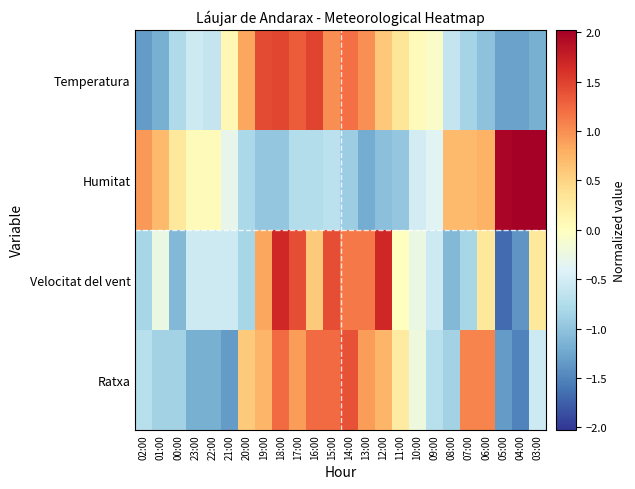

Reading left to right, extract all data points from this chart.

Temperatura: 02:00=-1.3	01:00=-1.2	00:00=-0.8	23:00=-0.5	22:00=-0.6	21:00=0.1	20:00=0.8	19:00=1.4	18:00=1.5	17:00=1.3	16:00=1.5	15:00=1.0	14:00=1.2	13:00=1.0	12:00=0.6	11:00=0.3	10:00=0.0	09:00=-0.1	08:00=-0.6	07:00=-0.8	06:00=-1.0	05:00=-1.3	04:00=-1.3	03:00=-1.2
Humitat: 02:00=0.9	01:00=0.7	00:00=0.3	23:00=0.0	22:00=0.0	21:00=-0.3	20:00=-0.8	19:00=-1.0	18:00=-1.0	17:00=-0.7	16:00=-0.7	15:00=-0.7	14:00=-0.9	13:00=-1.2	12:00=-1.0	11:00=-1.0	10:00=-0.5	09:00=-0.4	08:00=0.7	07:00=0.7	06:00=0.8	05:00=2.0	04:00=2.0	03:00=2.0
Velocitat del vent: 02:00=-0.8	01:00=-0.3	00:00=-1.1	23:00=-0.5	22:00=-0.5	21:00=-0.5	20:00=-0.8	19:00=0.9	18:00=1.7	17:00=1.4	16:00=0.6	15:00=1.4	14:00=1.1	13:00=1.1	12:00=1.7	11:00=0.0	10:00=-0.3	09:00=-0.5	08:00=-1.1	07:00=-0.8	06:00=0.3	05:00=-1.7	04:00=-1.4	03:00=0.3
Ratxa: 02:00=-0.7	01:00=-0.9	00:00=-0.9	23:00=-1.2	22:00=-1.2	21:00=-1.3	20:00=0.6	19:00=0.7	18:00=1.2	17:00=0.9	16:00=1.2	15:00=1.2	14:00=1.4	13:00=0.9	12:00=0.7	11:00=0.3	10:00=-0.2	09:00=-0.7	08:00=-0.9	07:00=1.1	06:00=1.1	05:00=-1.3	04:00=-1.5	03:00=-0.5